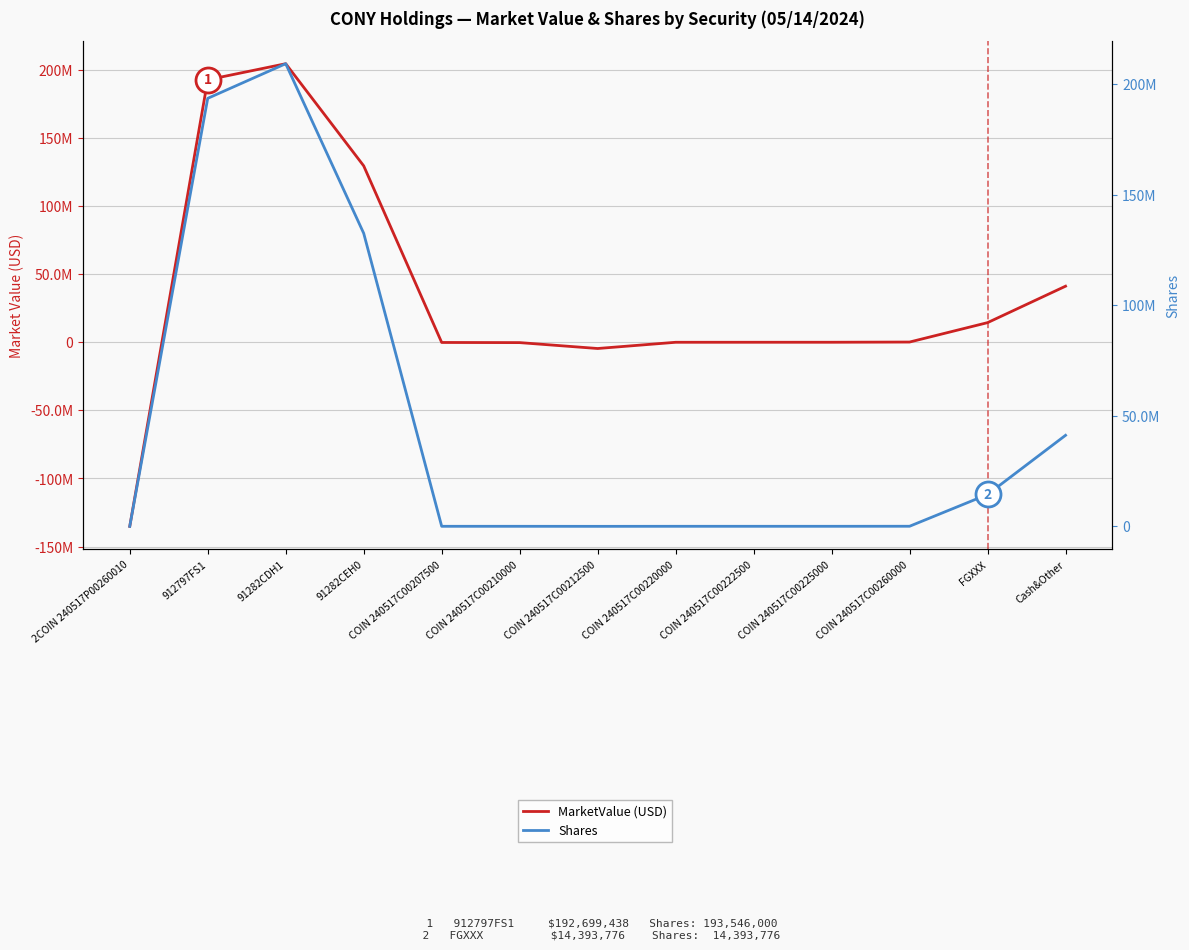

Which series ends up on top after the final intersection of Shares and MarketValue (USD)?

MarketValue (USD)